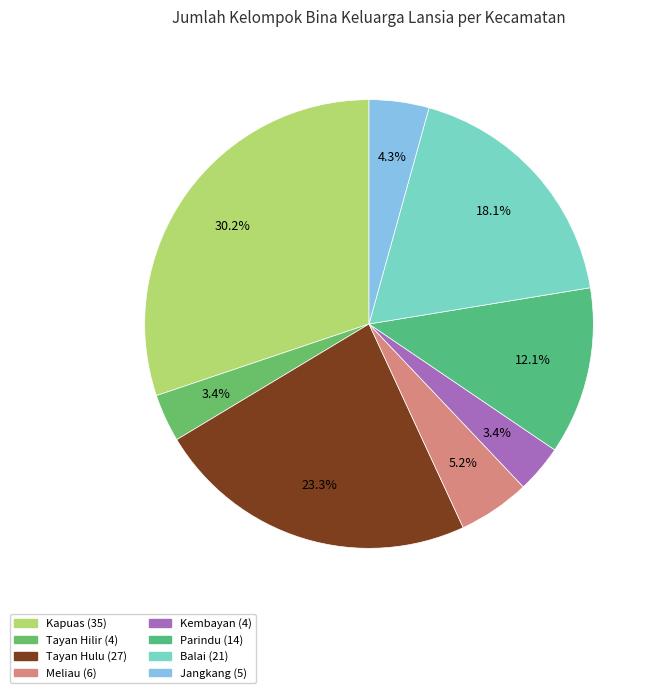

Count the number of slices in the pie.

8